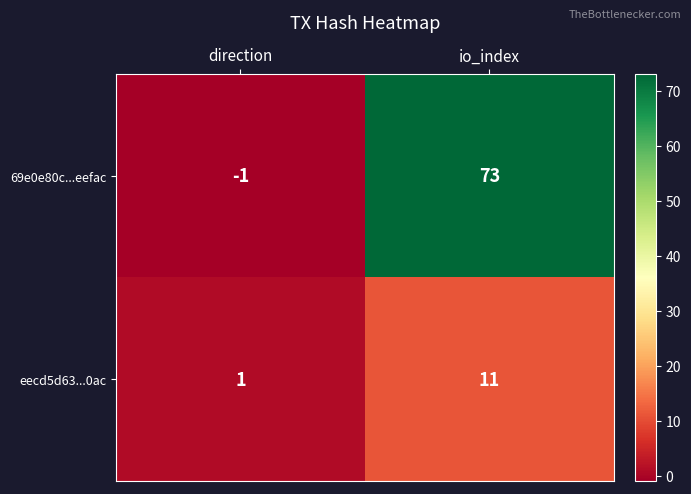

List the series in order of their overall mean, highest first.

69e0e80c...eefac, eecd5d63...0ac